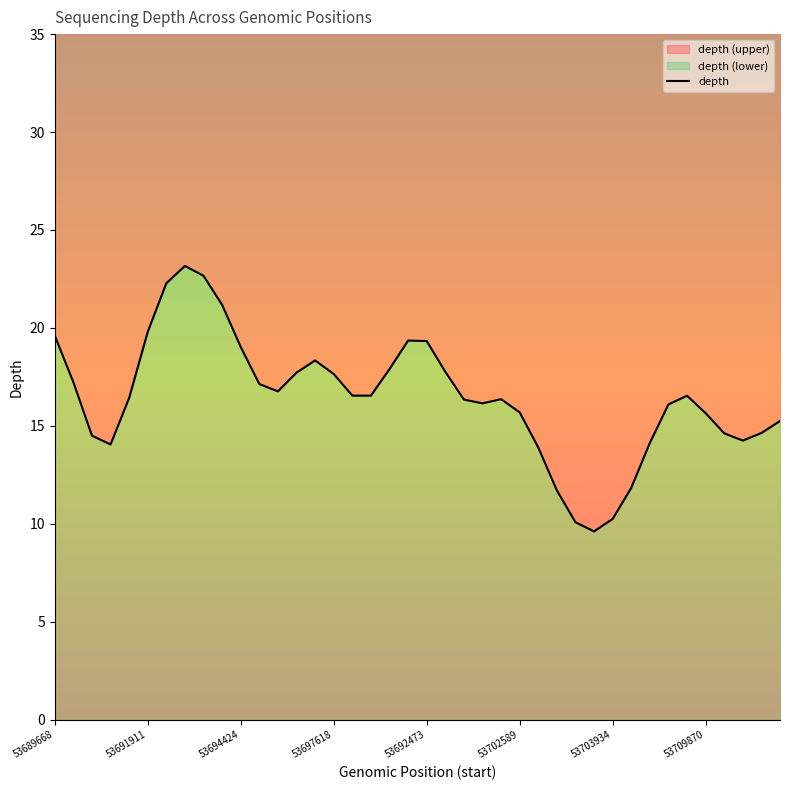

At which label does the data first exceed 16?

53689668